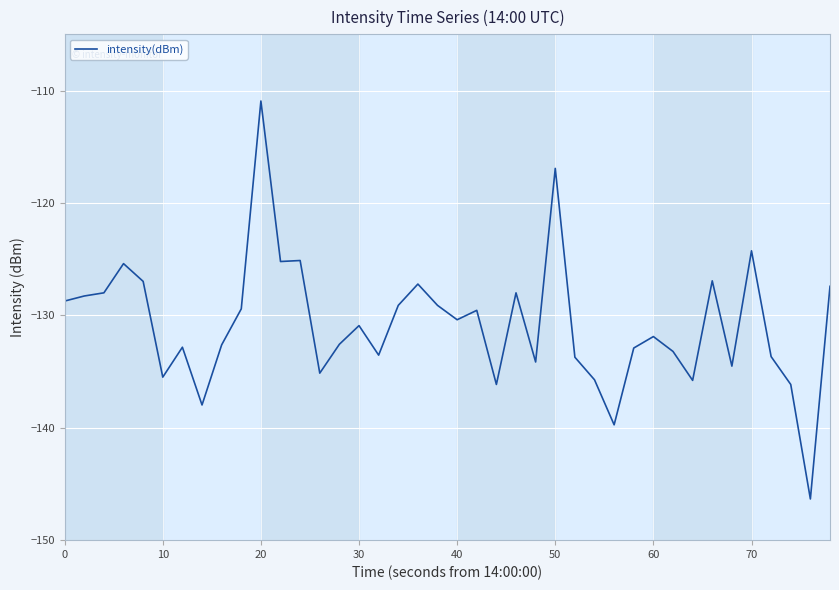

What is the greatest value displayed?

-110.9